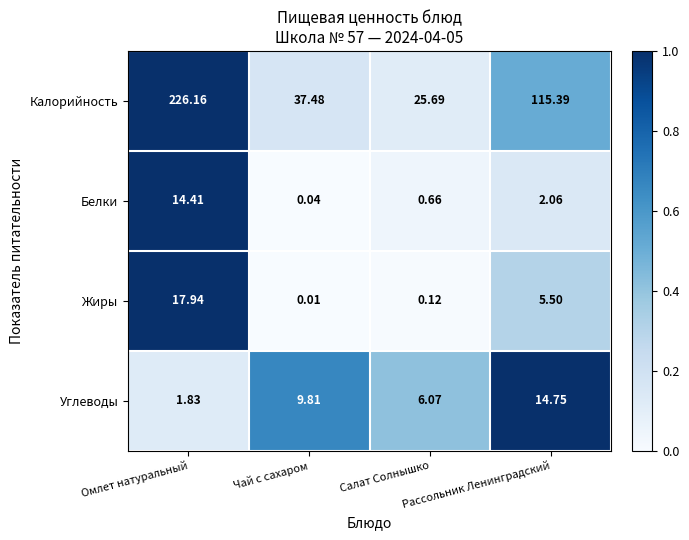

List the series in order of their peak value, highest first.

Калорийность, Жиры, Углеводы, Белки